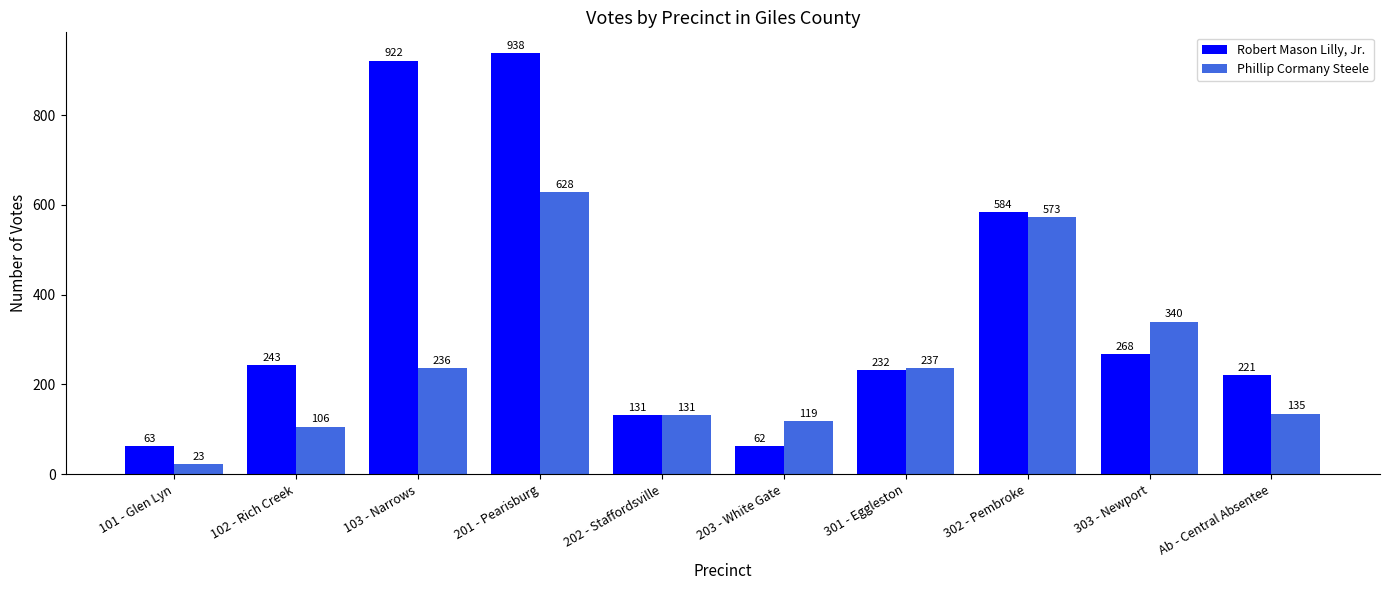

What position from the right is 303 - Newport?

2